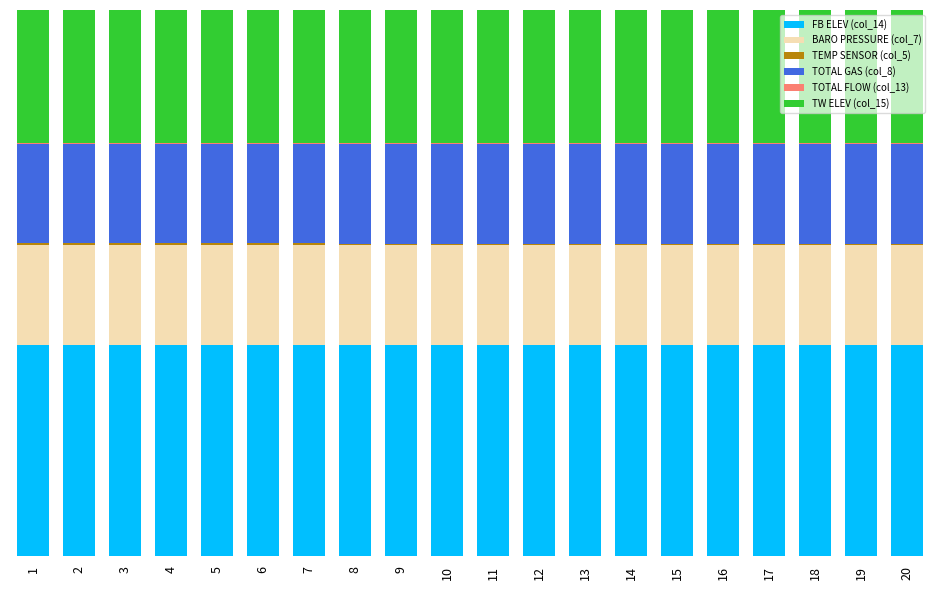

Does the chart contain stacked bars?

Yes